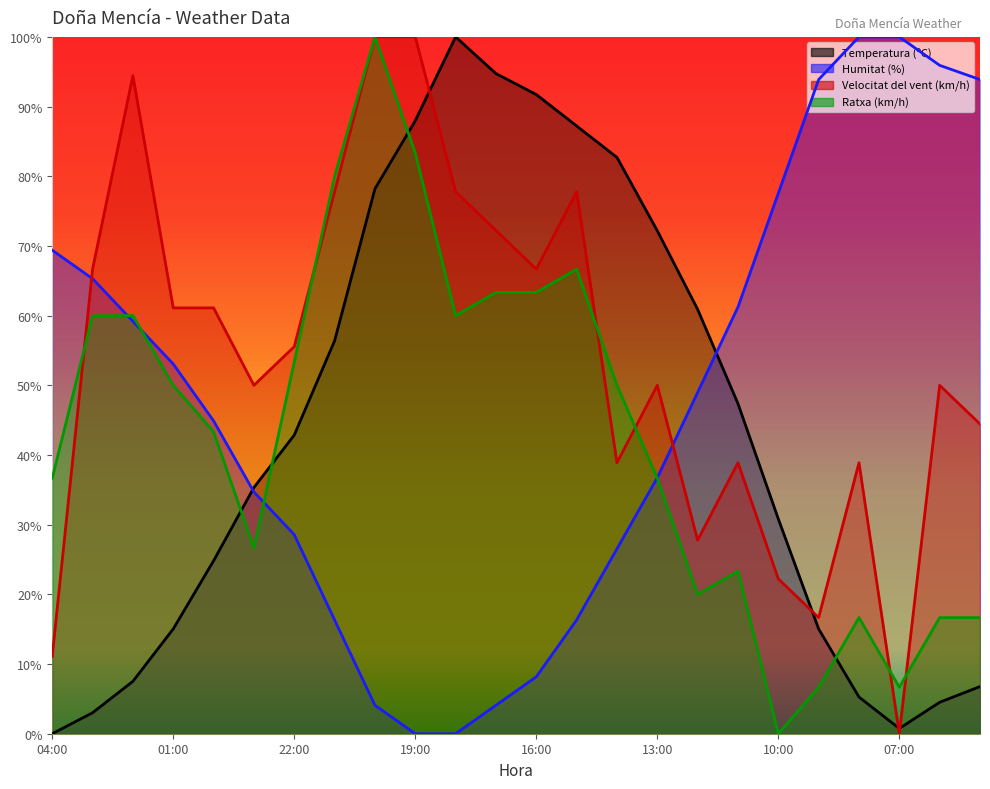

What is the sum of all Temperatura (ºC) values?

1051.1